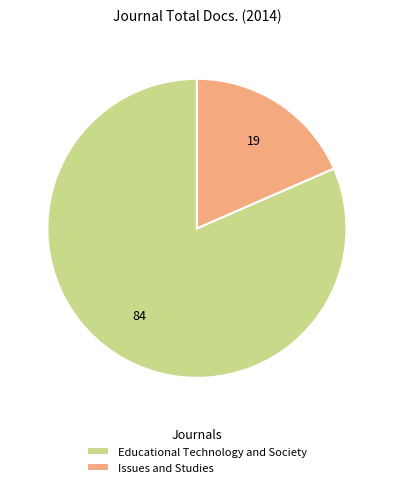

Approximately how many times larger is the value at Educational Technology and Society compared to Issues and Studies?

4.4